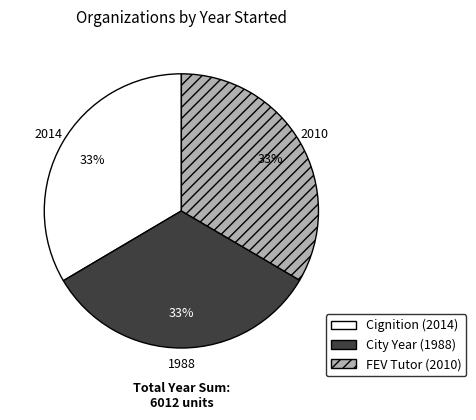

Is there any slice that represents more than half of the pie?

No